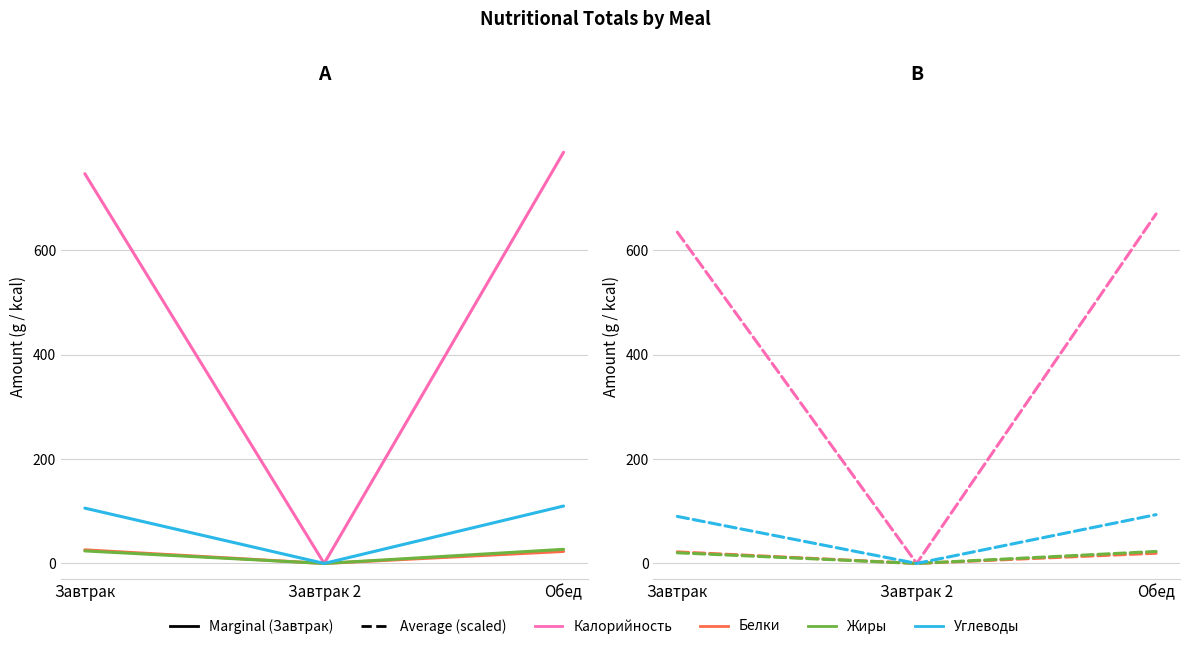

The Калорийность series shows 416.1 at Обед. True or false?

False